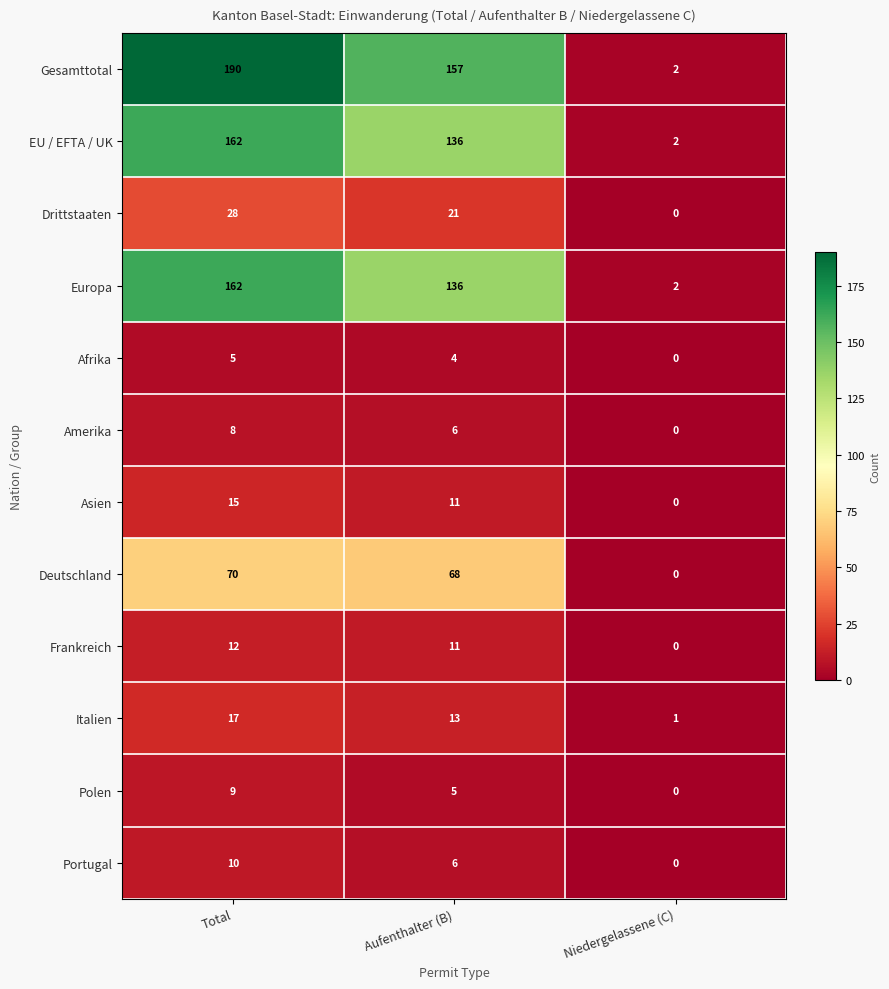

What is the spread (max minus min) of values at Total?

185